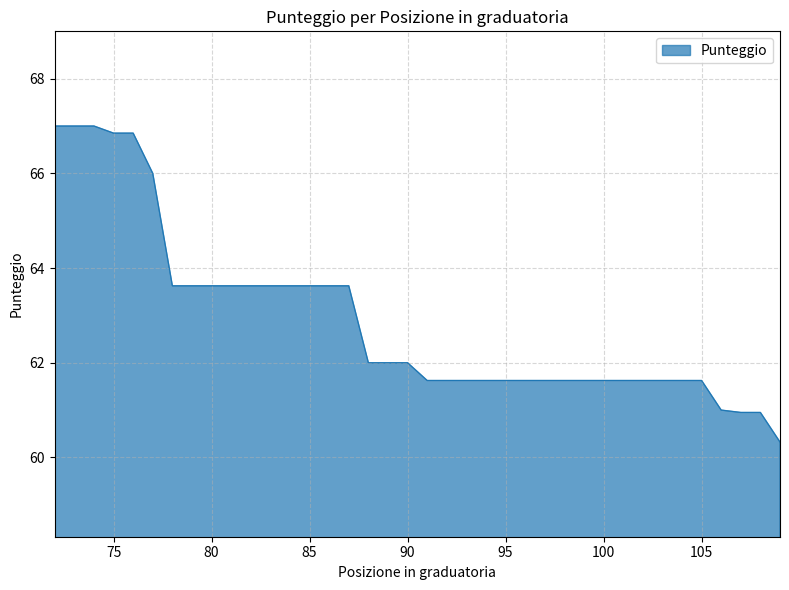

How many values are below 62?

19